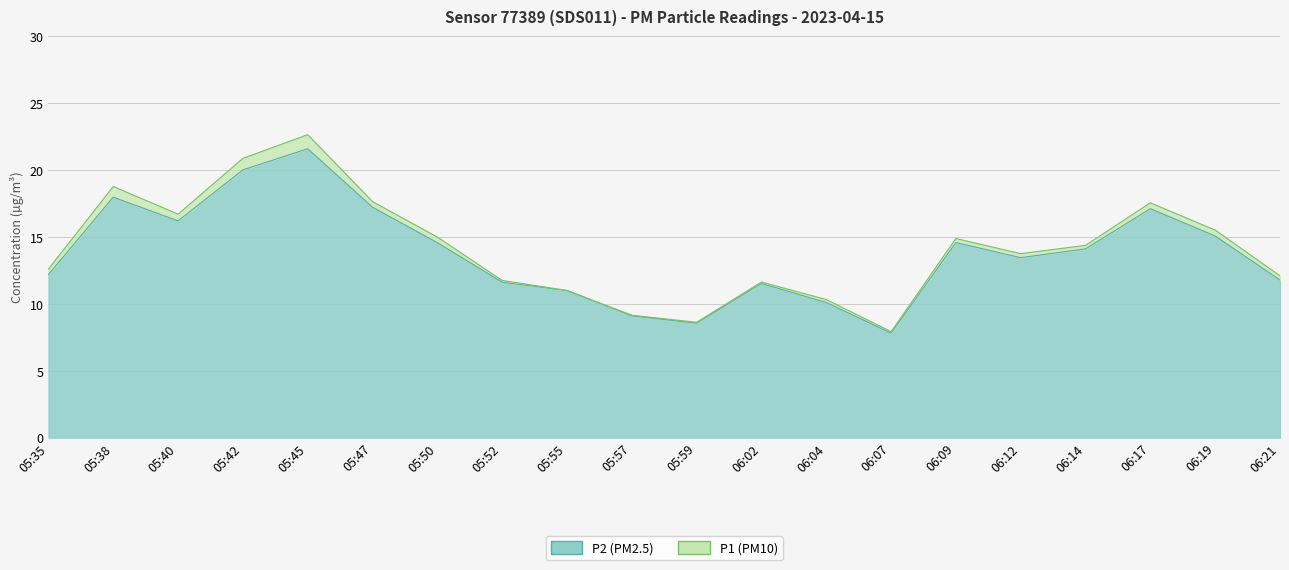

Rank the categories by P2 value from lowest to highest.

06:07, 05:59, 05:57, 06:04, 05:55, 06:02, 05:52, 06:21, 05:35, 06:12, 06:14, 05:50, 06:09, 06:19, 05:40, 06:17, 05:47, 05:38, 05:42, 05:45